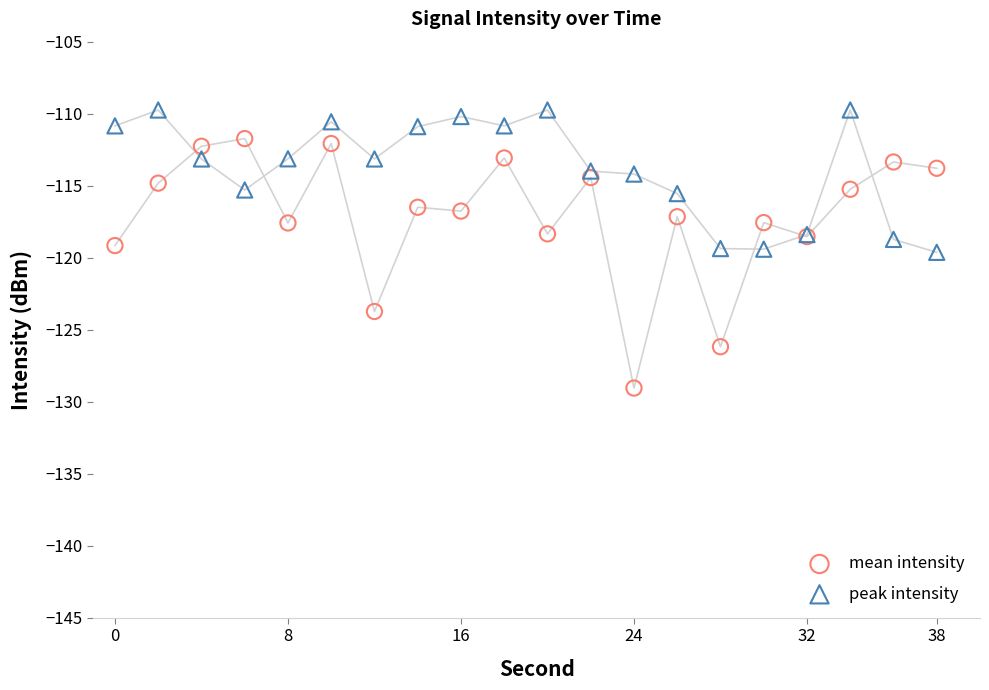

Which series has the largest Y range (max minus min)?

mean intensity